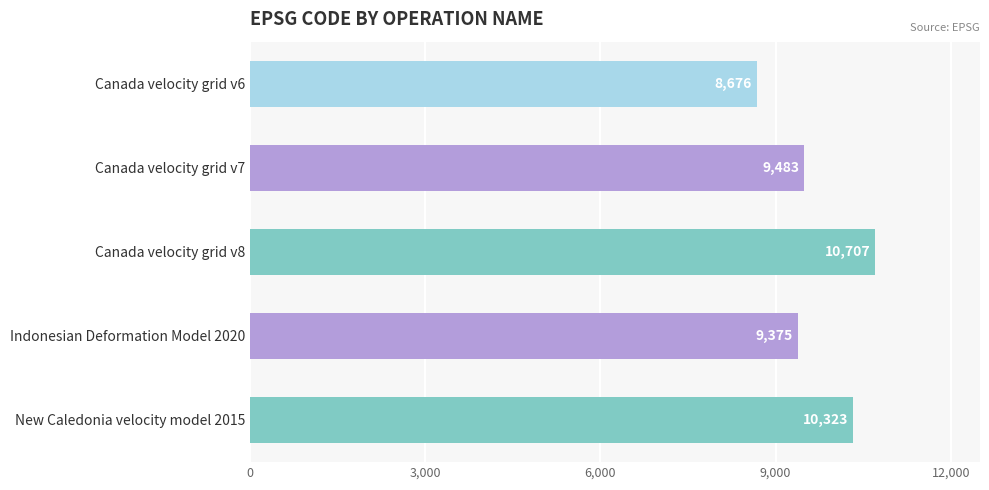

Read the value at Indonesian Deformation Model 2020, to the nearest 10.

9380